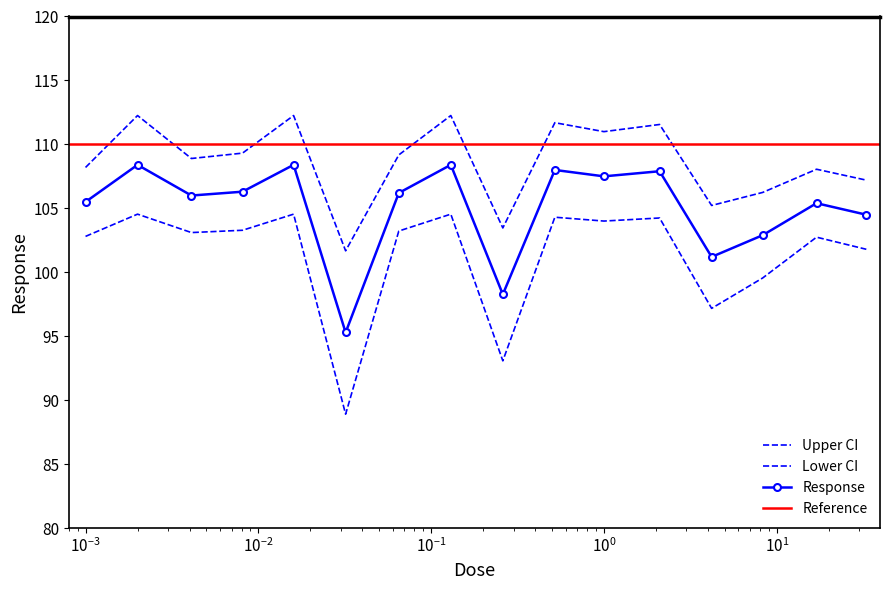

What is the label of the 12th point from the right?

0.016